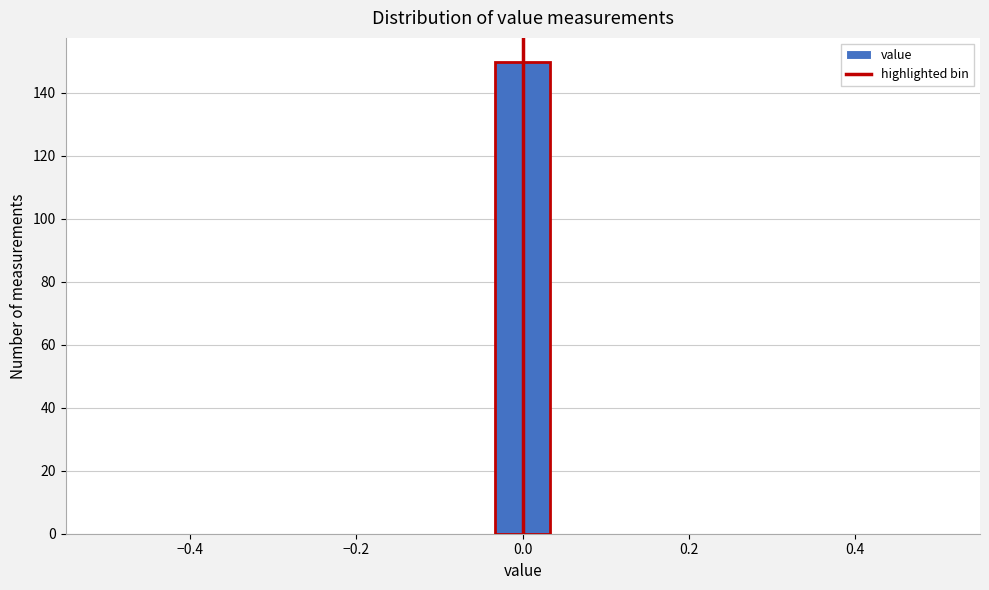

Around what value on the x-axis is the tallest bar? Give the approximate position of its centre, as read against the axis.

0.00